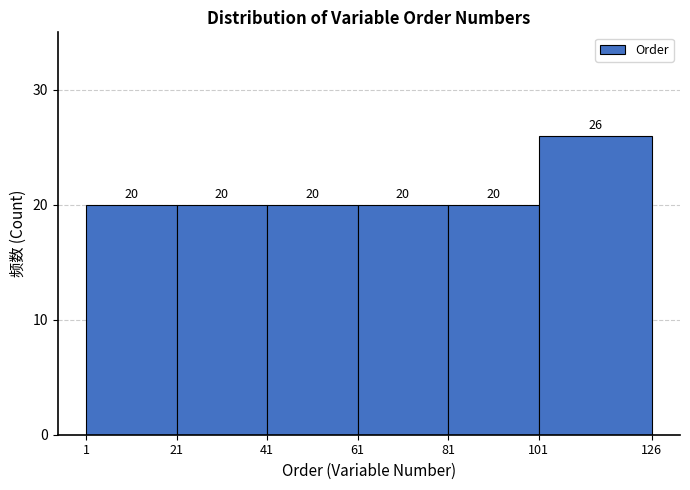

How tall is the bar that spans 61 to 81 on the x-axis?

20